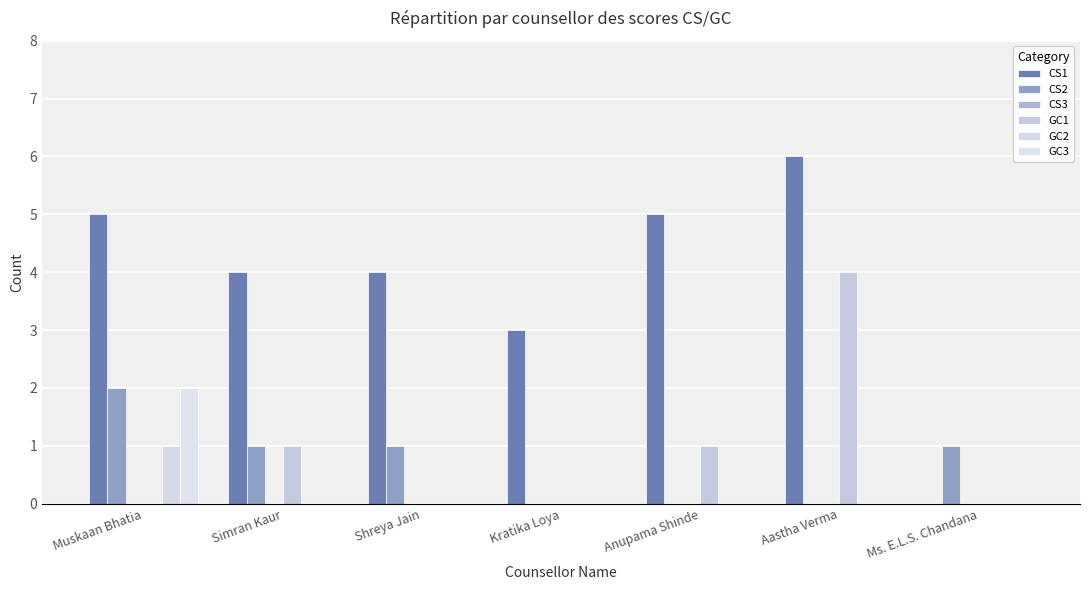

At Anupama Shinde, list the series in order from smallest to largest.

CS2, CS3, GC2, GC3, GC1, CS1